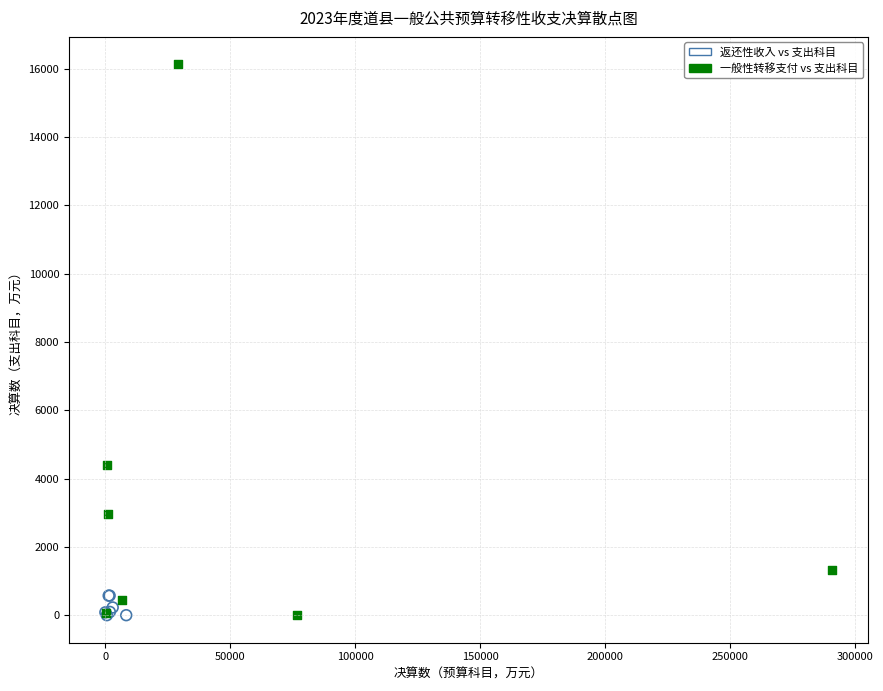

Which series has the largest Y range (max minus min)?

一般性转移支付 vs 支出科目